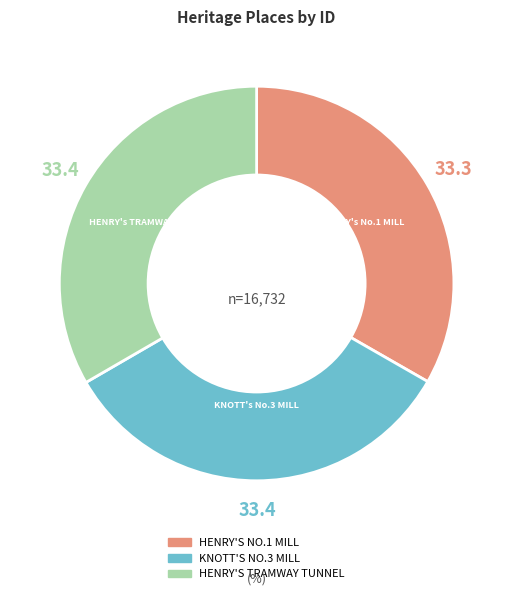

What is the ratio of the value at HENRY'S TRAMWAY TUNNEL to the value at KNOTT'S NO.3 MILL?

1.0